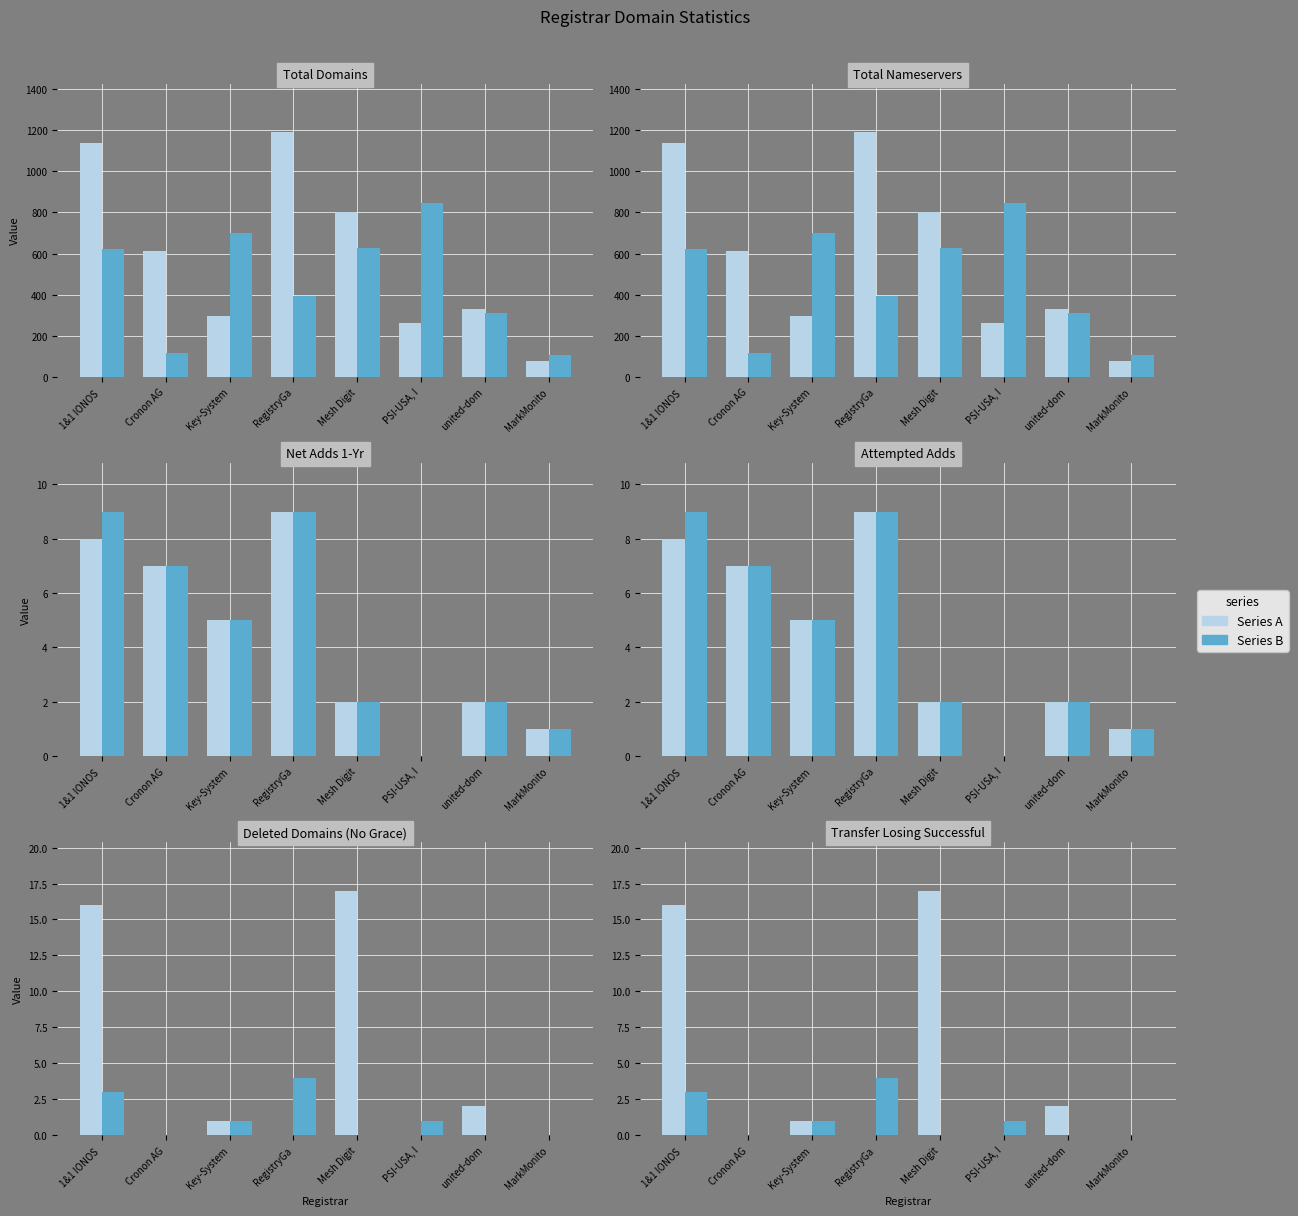

At united-dom, list the series in order from largest to smallest.

Series 1, Series 2